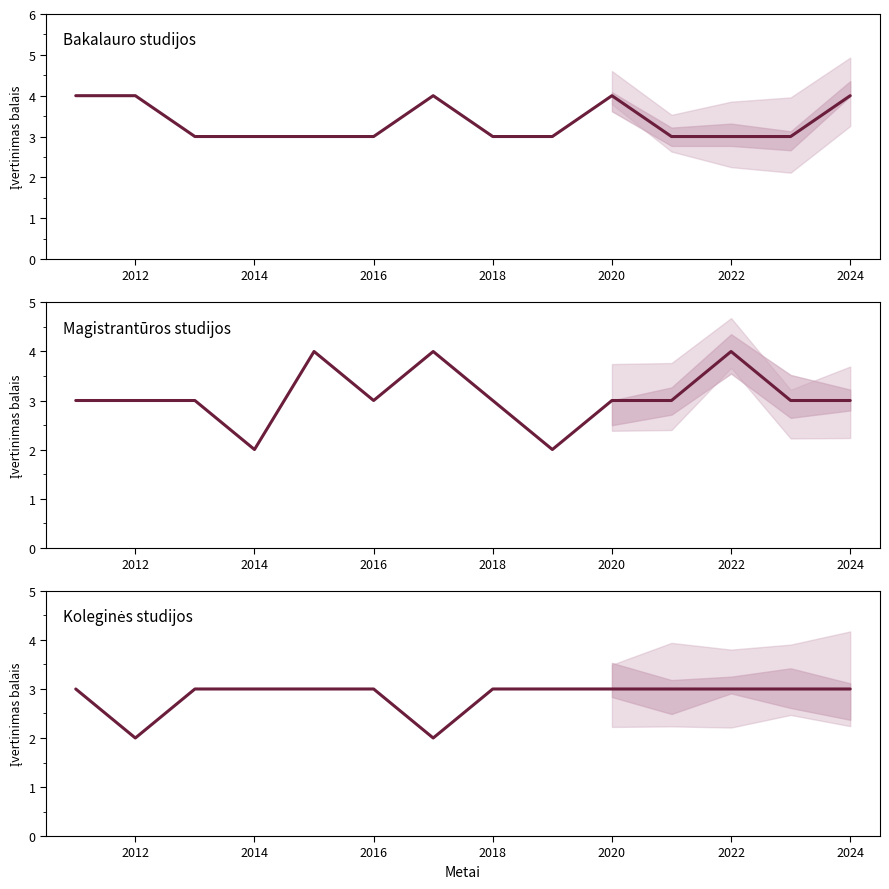

What is the smallest value displayed?

2